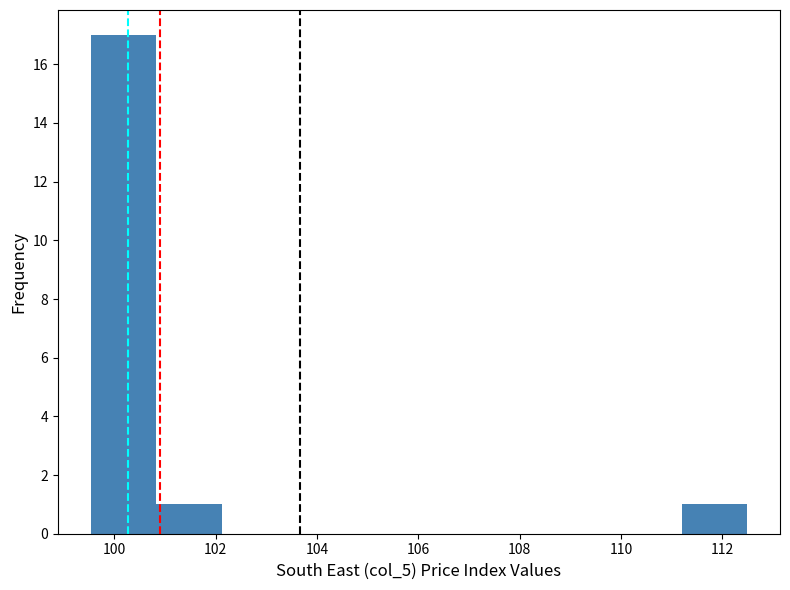

Reading left to right, list every bar in this chart as the range it spans on the x-axis followed by its height. Neither the bar edges nor the heights are printed on the chart, so give them approximately, as read against the axes.

99.6 to 100.8: 17
100.8 to 102.2: 1
102.2 to 103.4: 0
103.4 to 104.8: 0
104.8 to 106.0: 0
106.0 to 107.4: 0
107.4 to 108.6: 0
108.6 to 109.8: 0
109.8 to 111.2: 0
111.2 to 112.4: 1